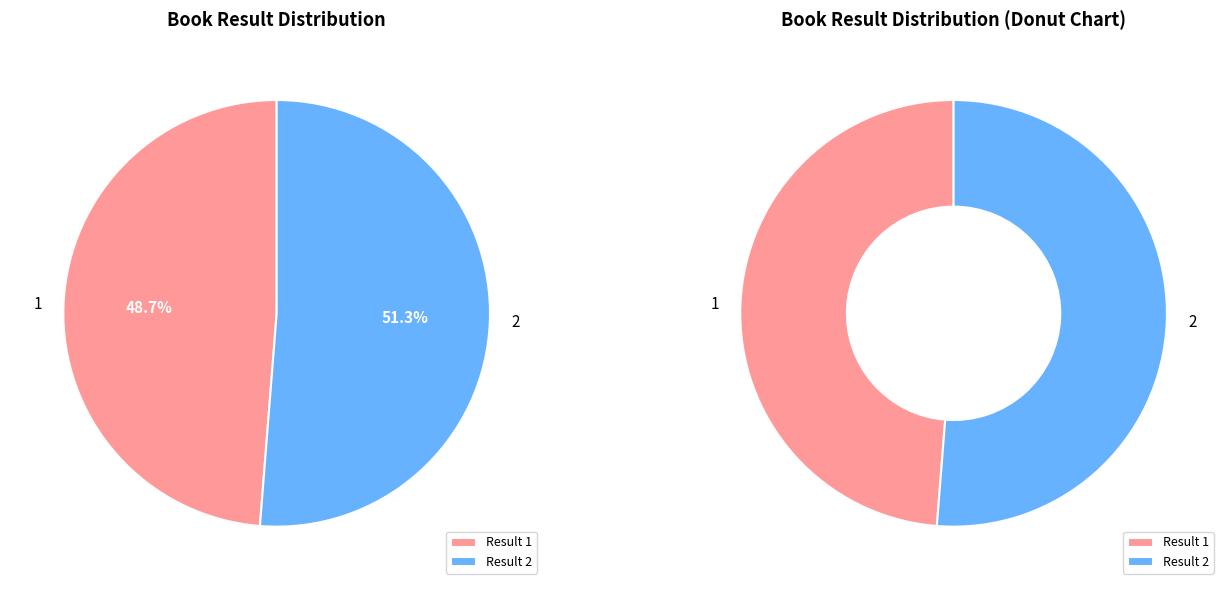

To the nearest percent, what is the difference between the 2 and 1 slice percentages?

3%